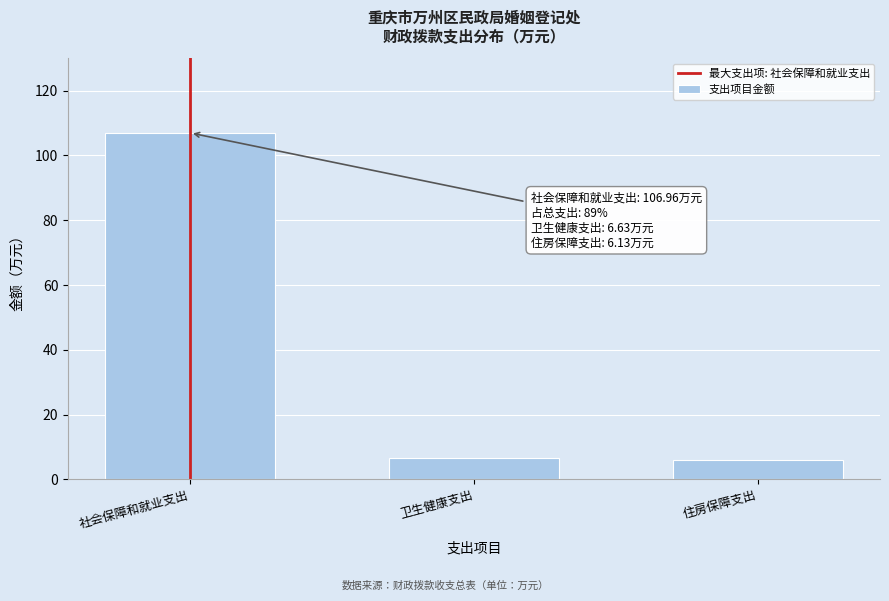

What position from the right is 社会保障和就业支出?

3